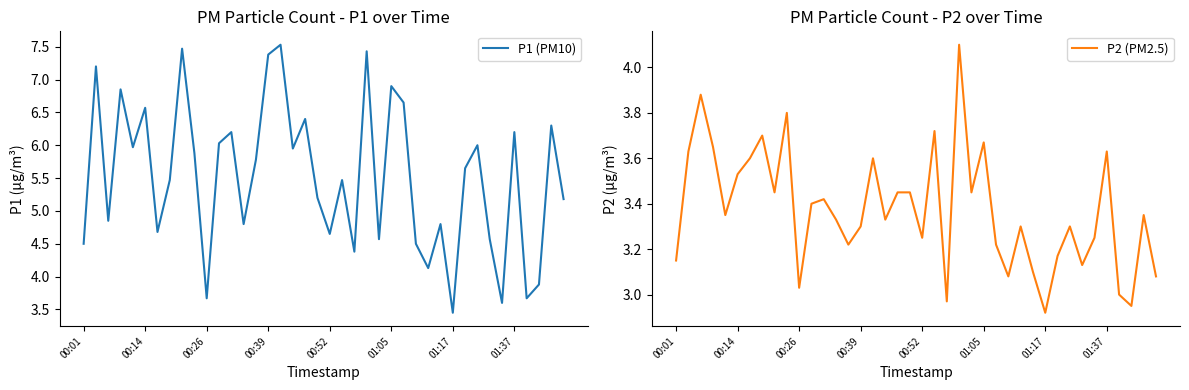

Which has a higher value, 26 or 33?

26